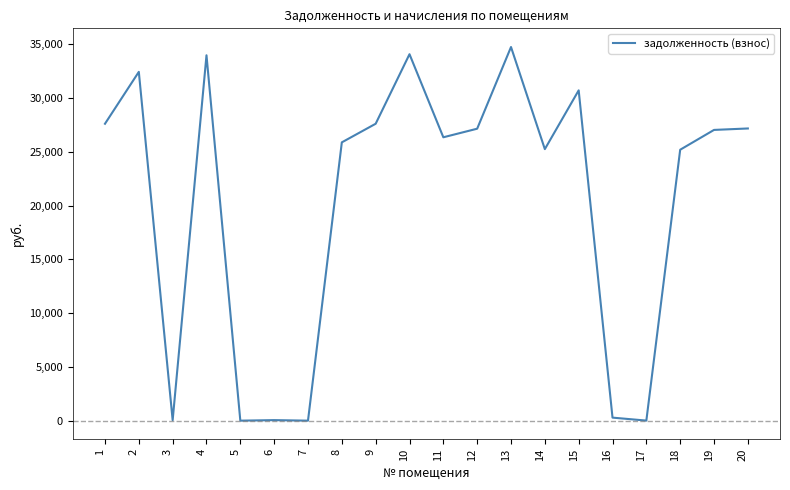

At which category does the data reach its first local valley?

3